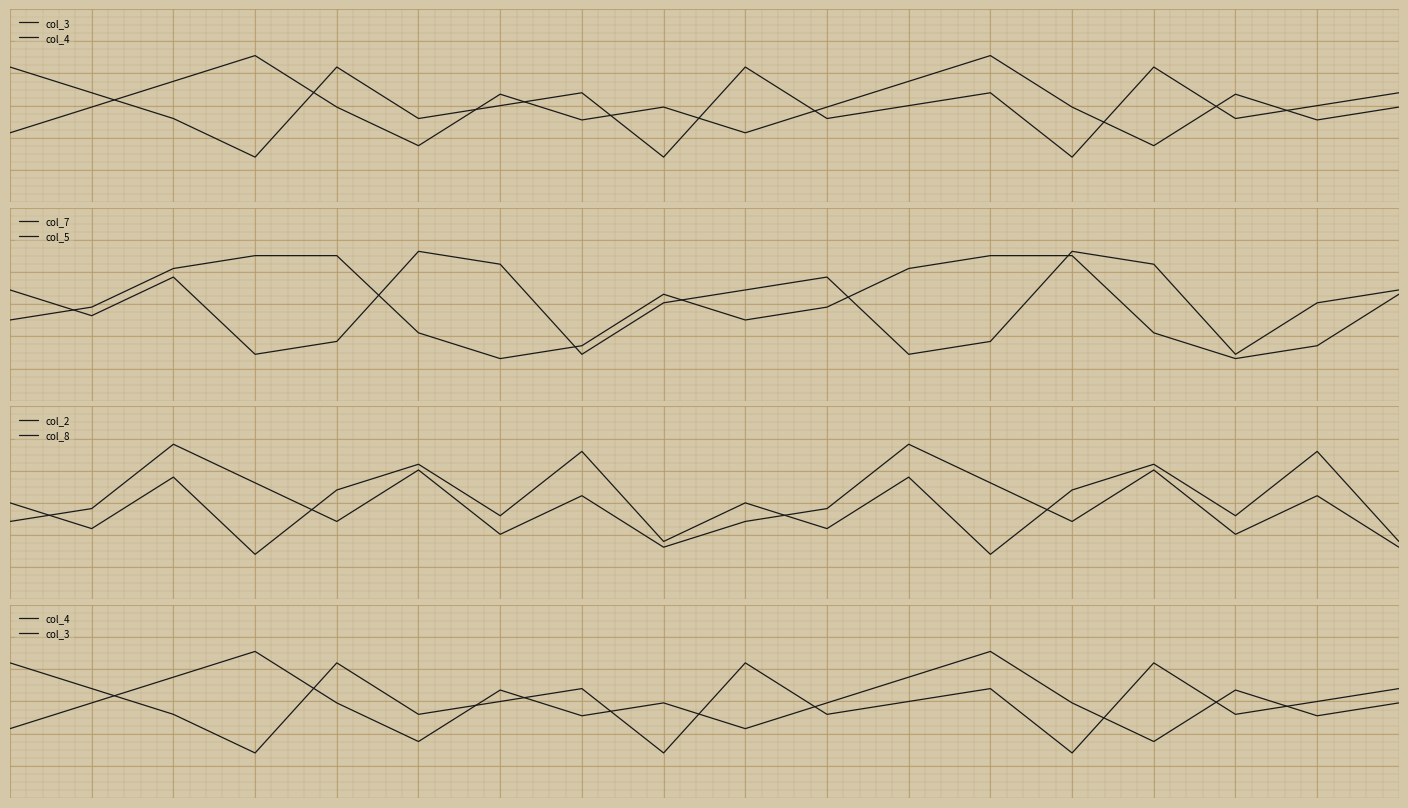

What is the total value across all series at 15?

20.7